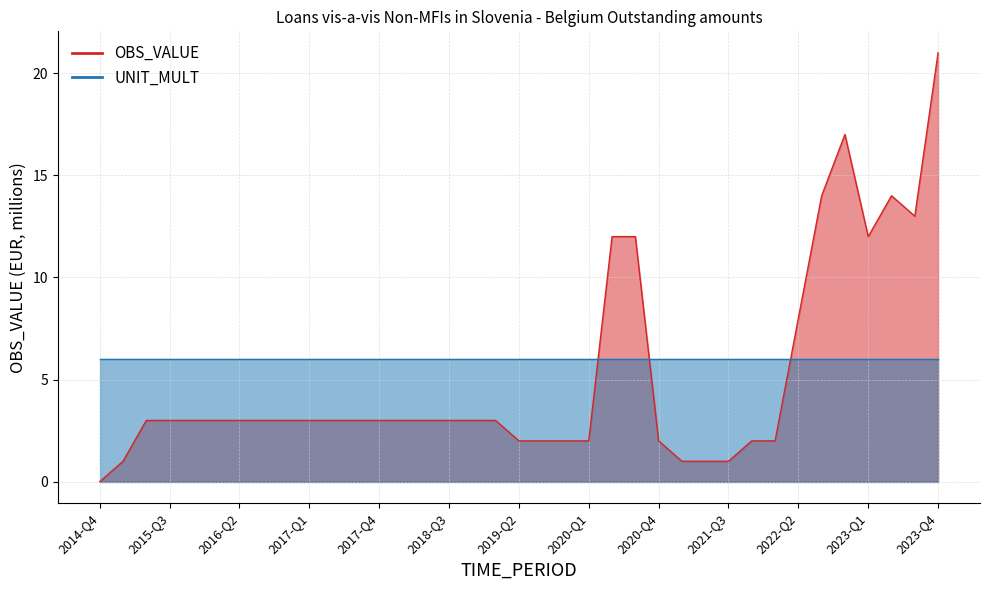

True or false: the data shows 3 at 2019-Q1.

True